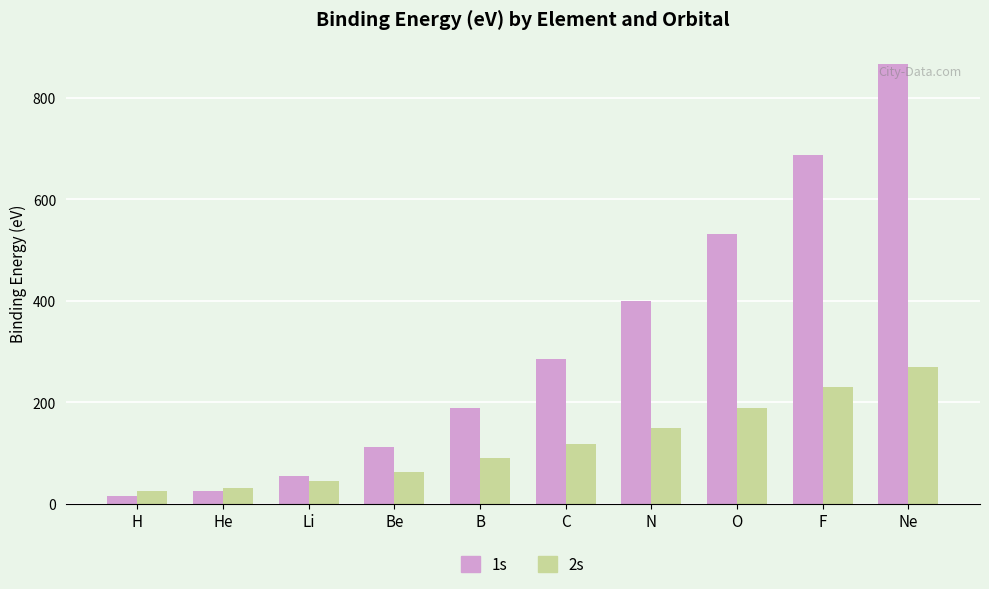

The value of 1s at Li is 55. True or false?

True